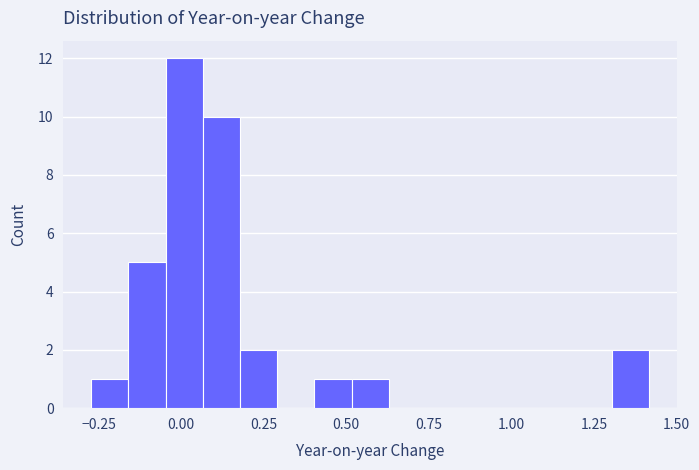

Read against the x-axis, roughly where is the centre of the tallest bar?

0.00